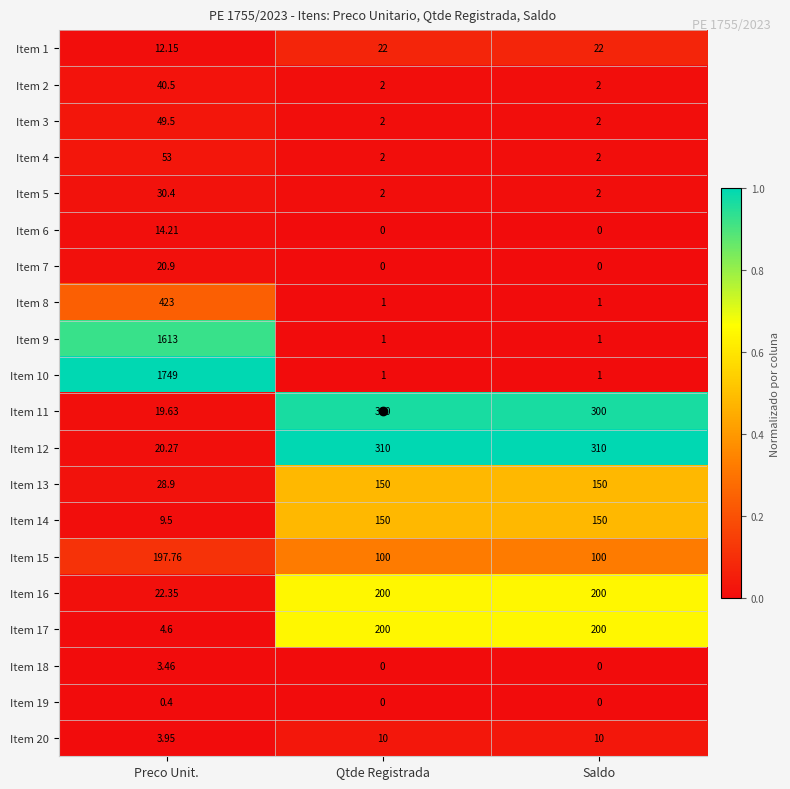

What is the total value across all series at Saldo?

1453.0